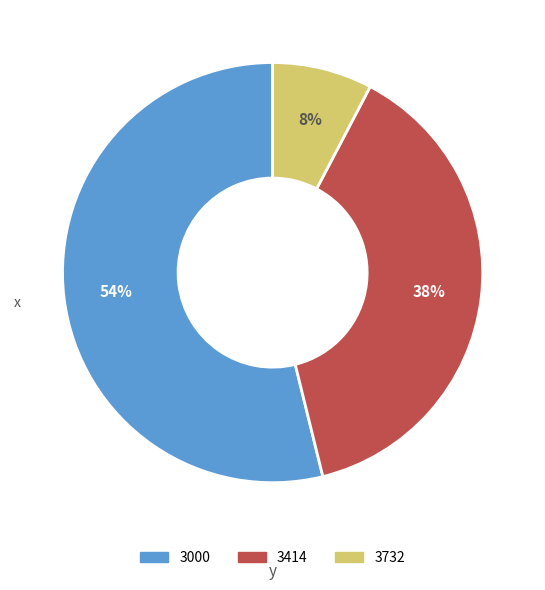

Is there a majority slice in this chart?

Yes